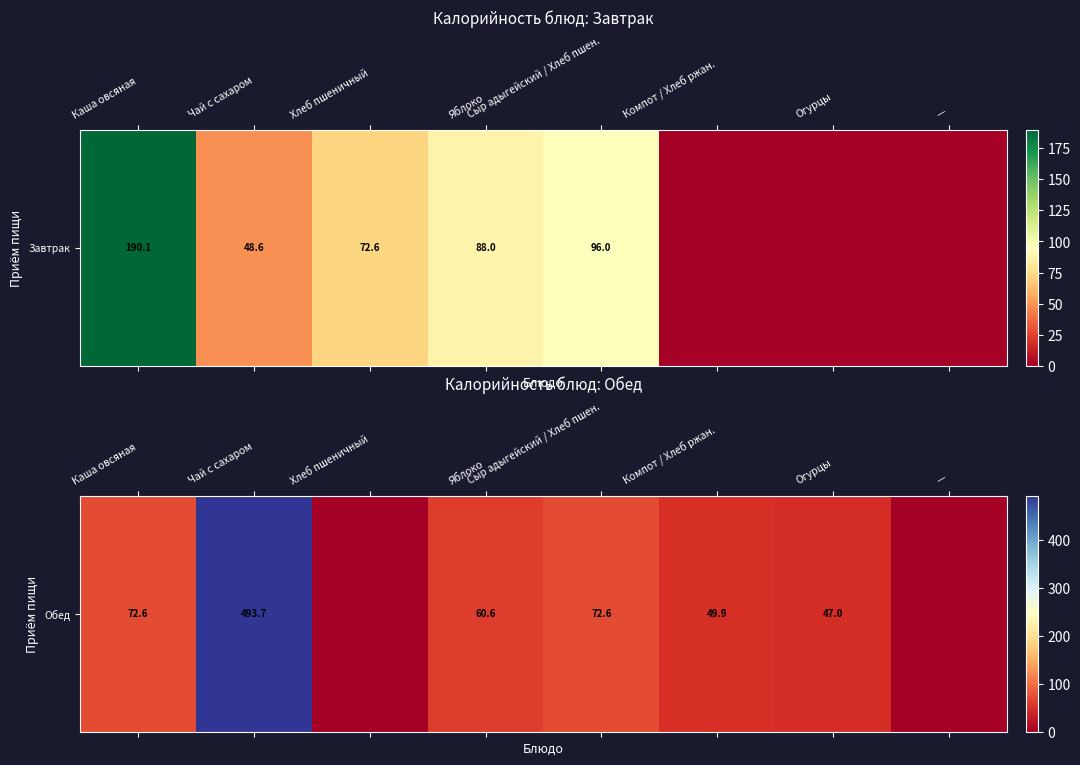

True or false: the data shows 0.0 at Хлеб пшеничный.

True